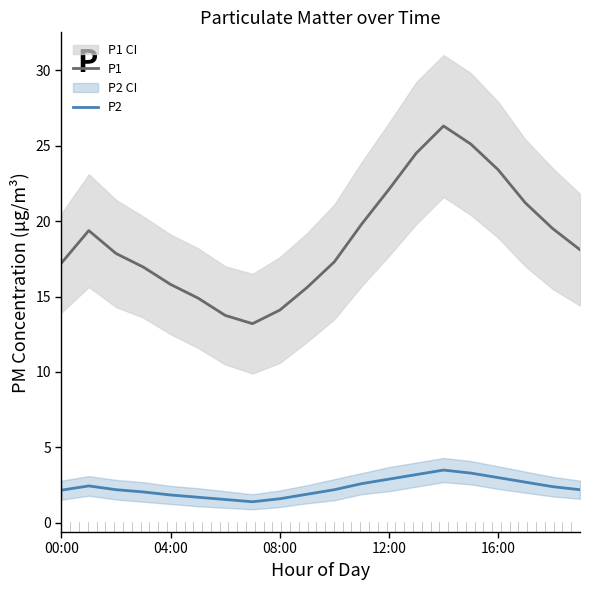

What is the lowest value of the P1 series?

13.2